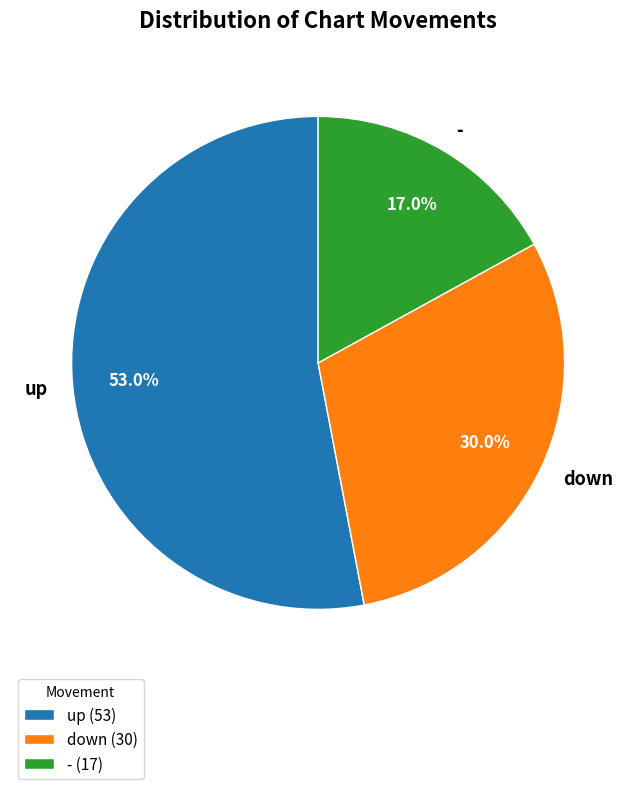

Which slice is the smallest?

-